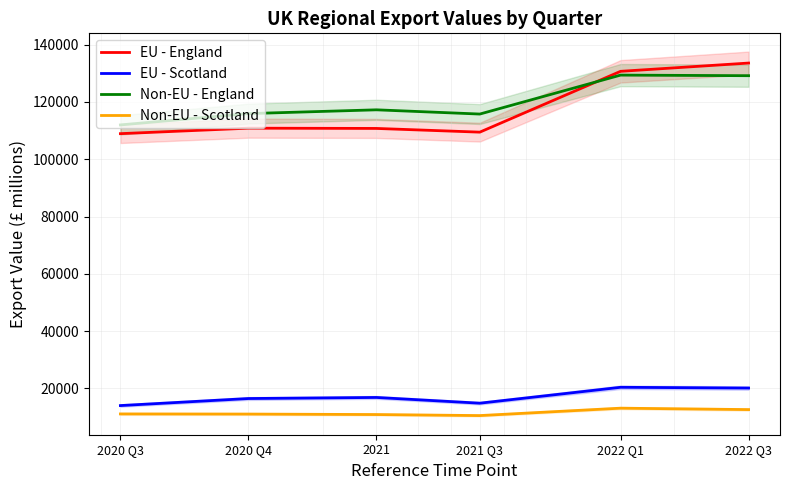

How many categories are shown in the chart?

6